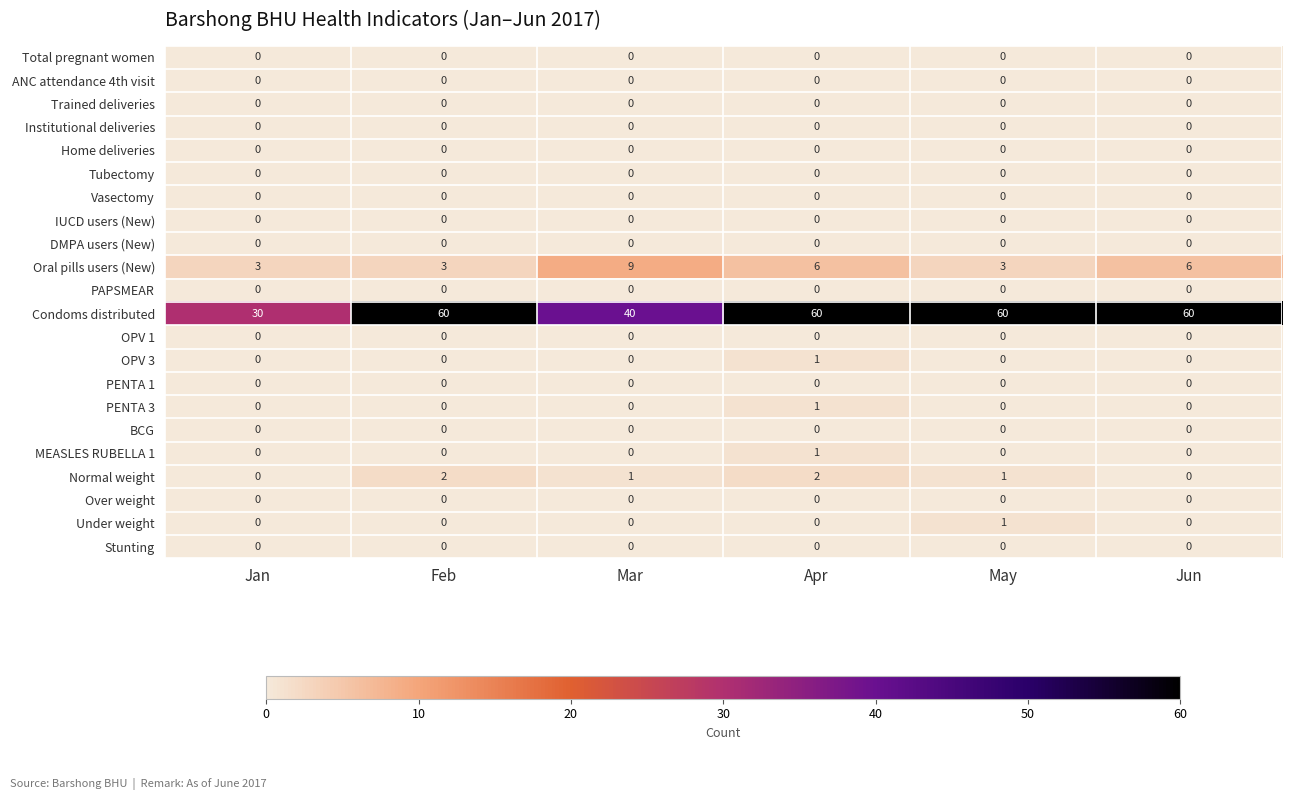

Count the number of categories in the chart.

6